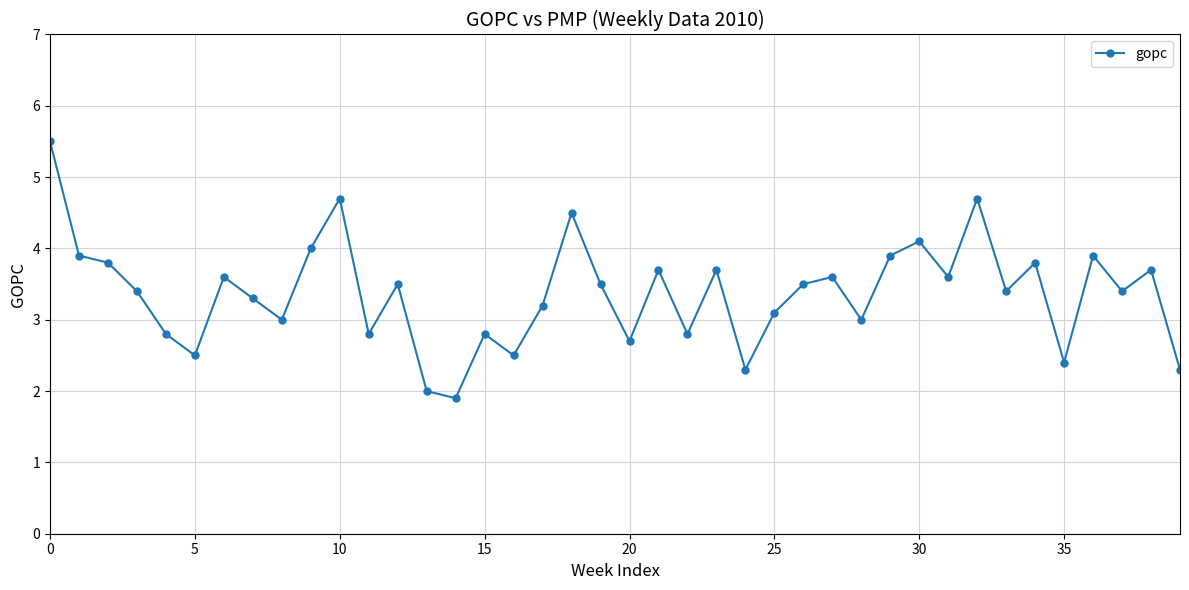

True or false: there are more than 0 points higher than both neighbors.

True